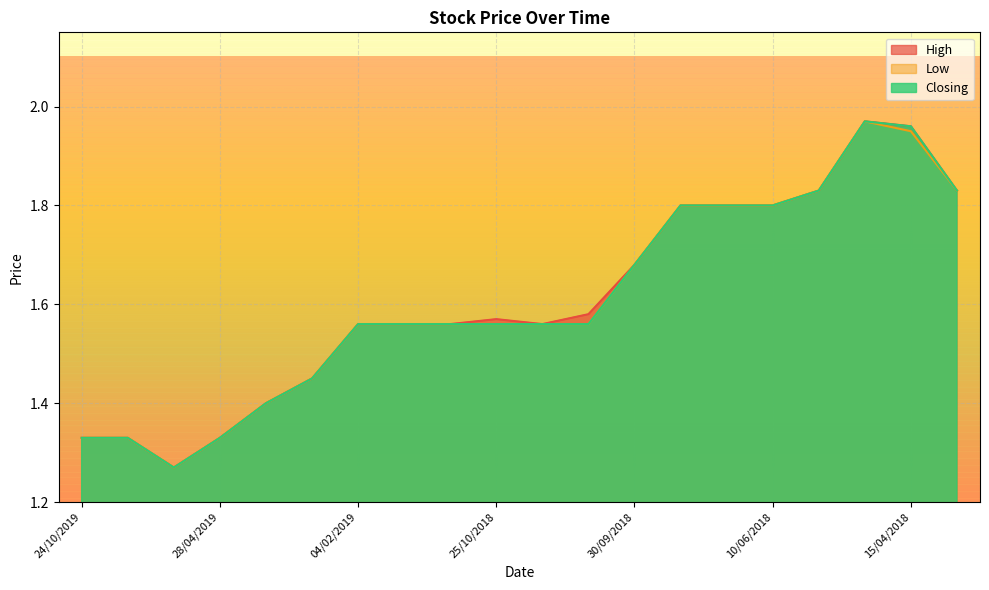

At which category does the chart reach its peak across all series?

30/04/2018